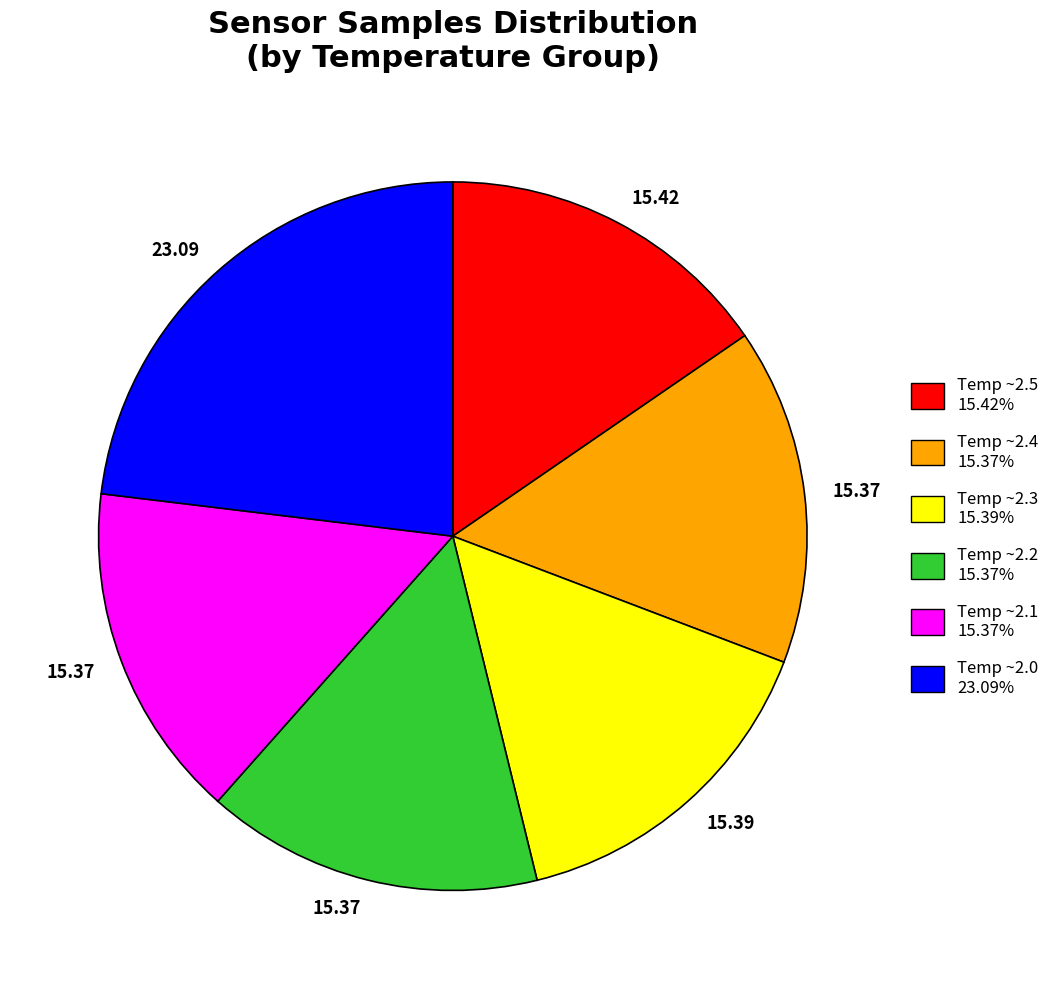

Is there any slice that represents more than half of the pie?

No